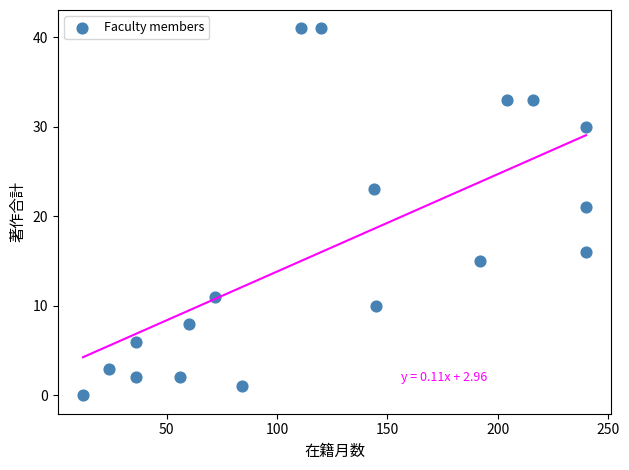

What Y value in the scatter plot is closest to 20?

21